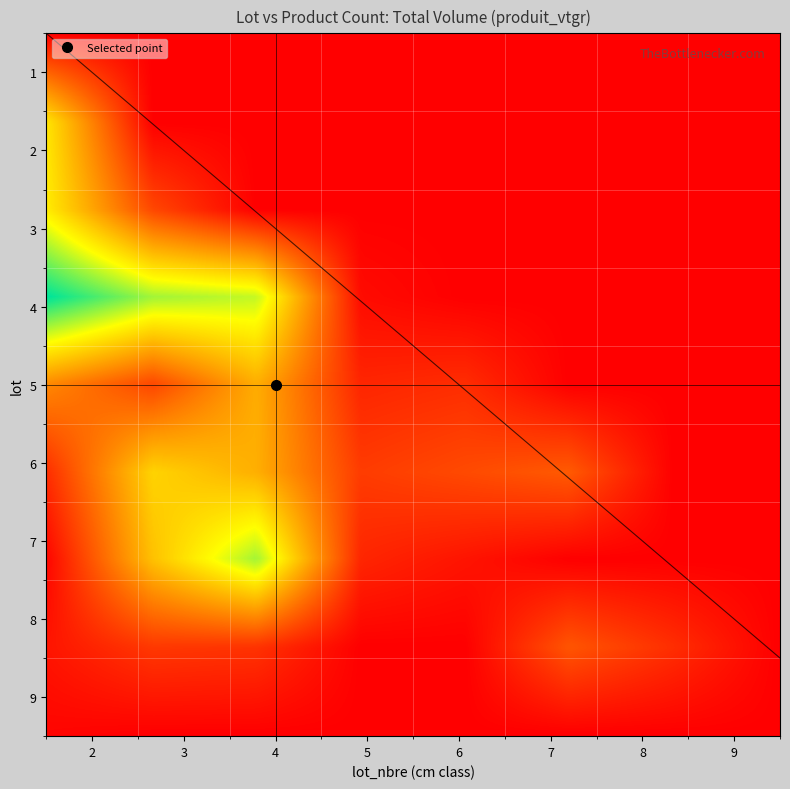

Which has a higher value, 4 or 2?

2